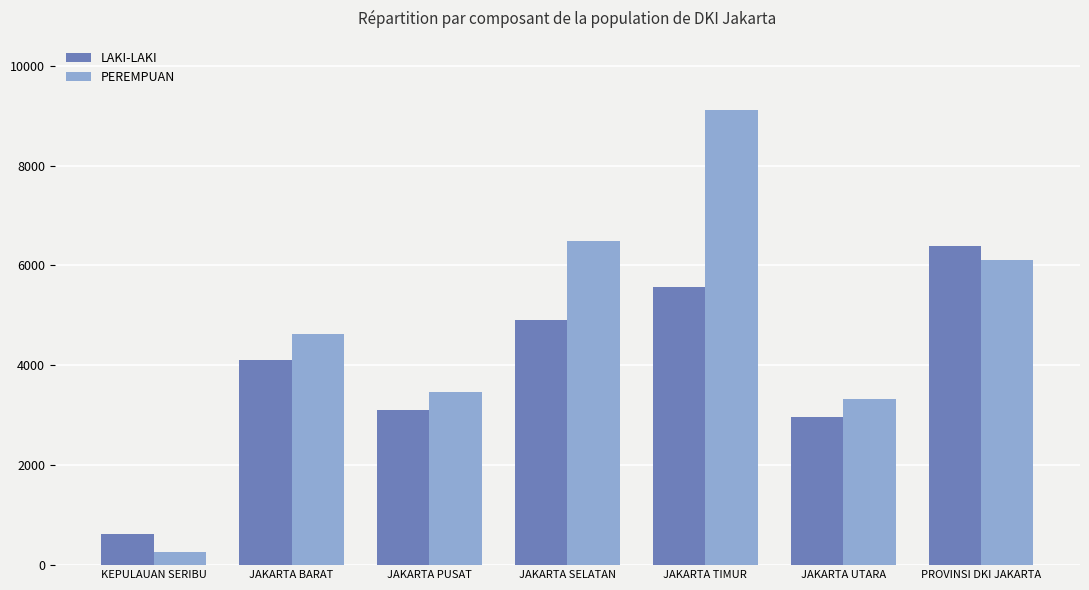

List the series in order of their overall mean, highest first.

PEREMPUAN, LAKI-LAKI